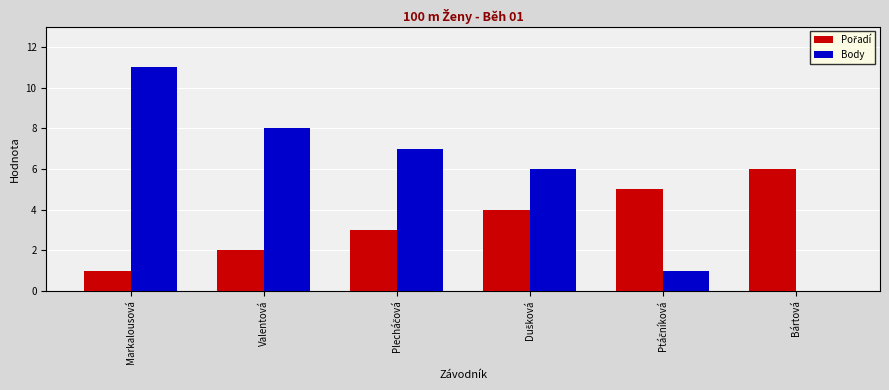

True or false: Body has a value of 11 at Markalousová.

True